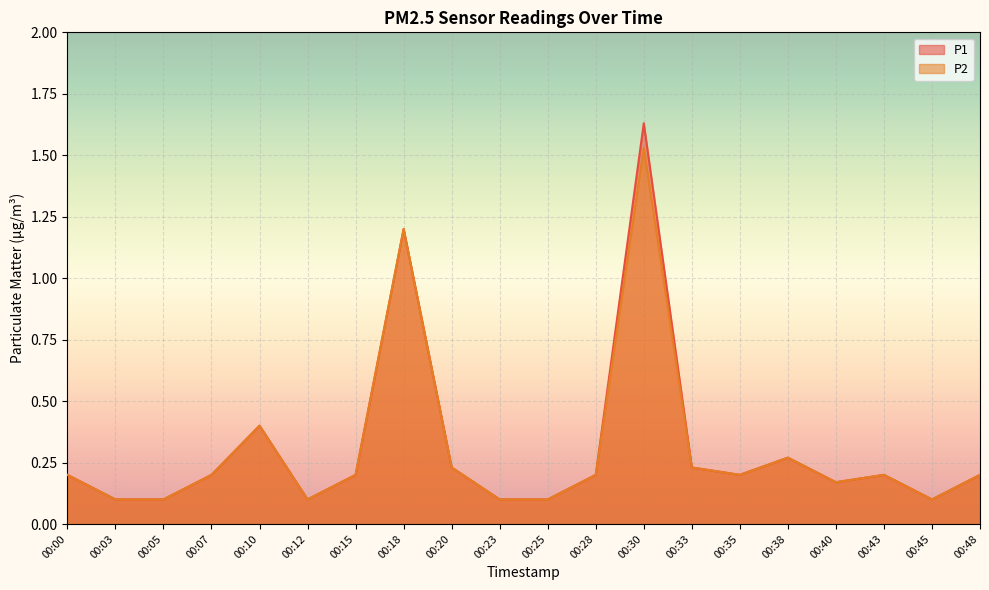

What is the sum of all P1 values?

6.1